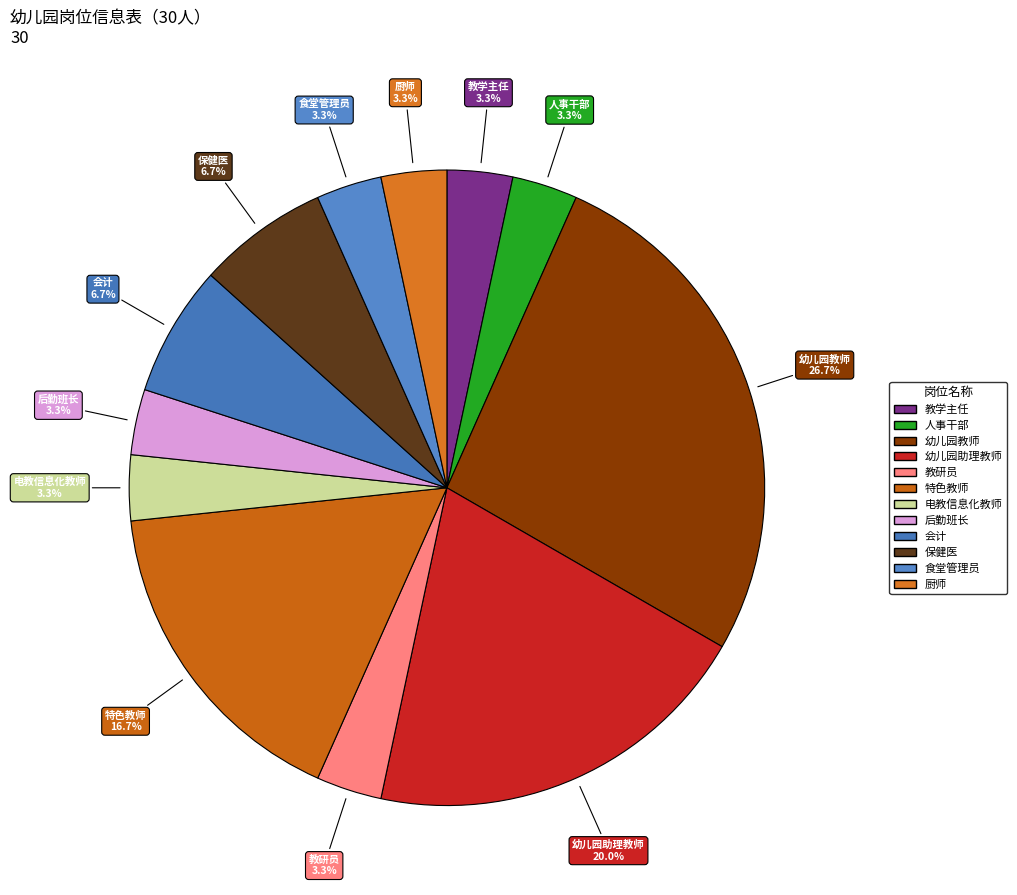

What is the largest slice in the pie chart?

幼儿园教师